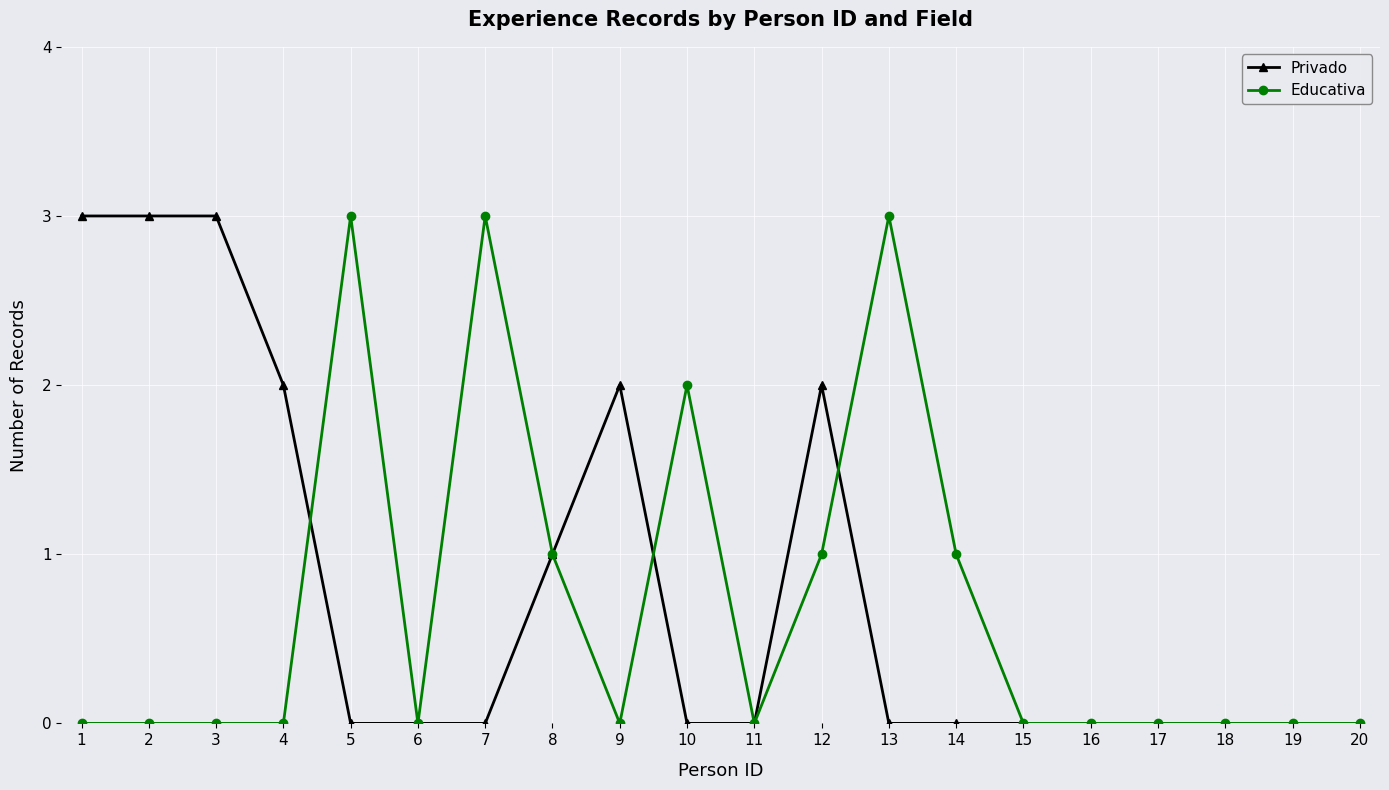

Is the value of Privado at 12 greater than the value of Educativa at 16?

Yes